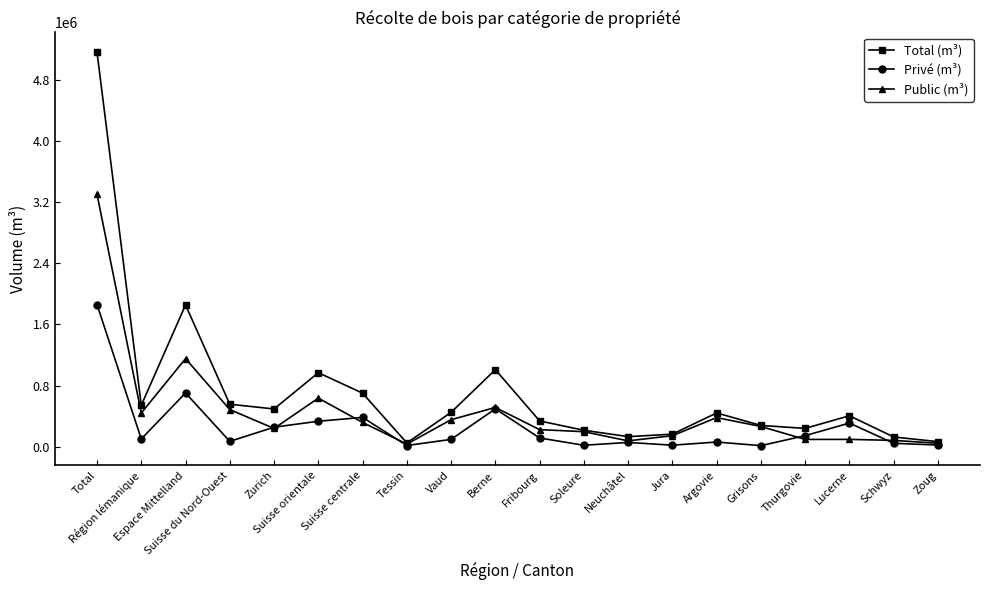

The Total (m³) series shows 683916 at Zurich. True or false?

False